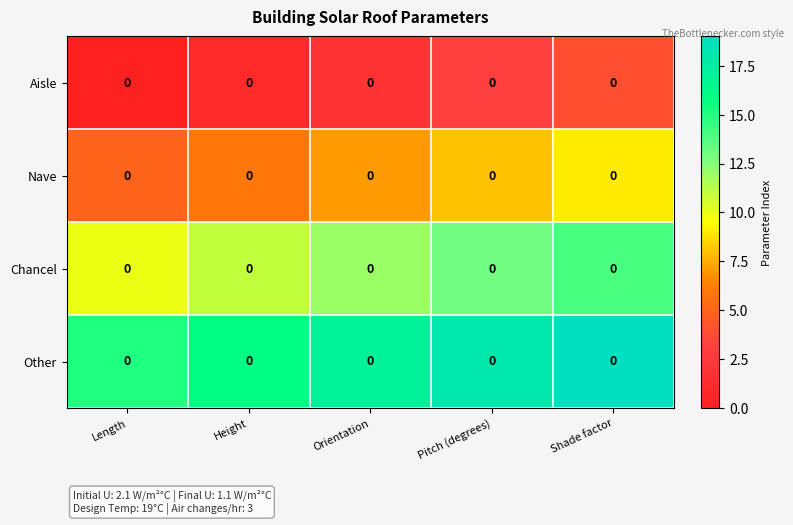

Rank the series at Height from highest to lowest value.

Other, Chancel, Nave, Aisle